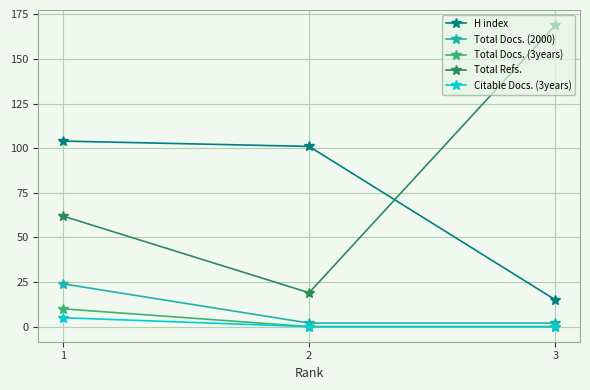

Rank the categories by H index value from highest to lowest.

1, 2, 3